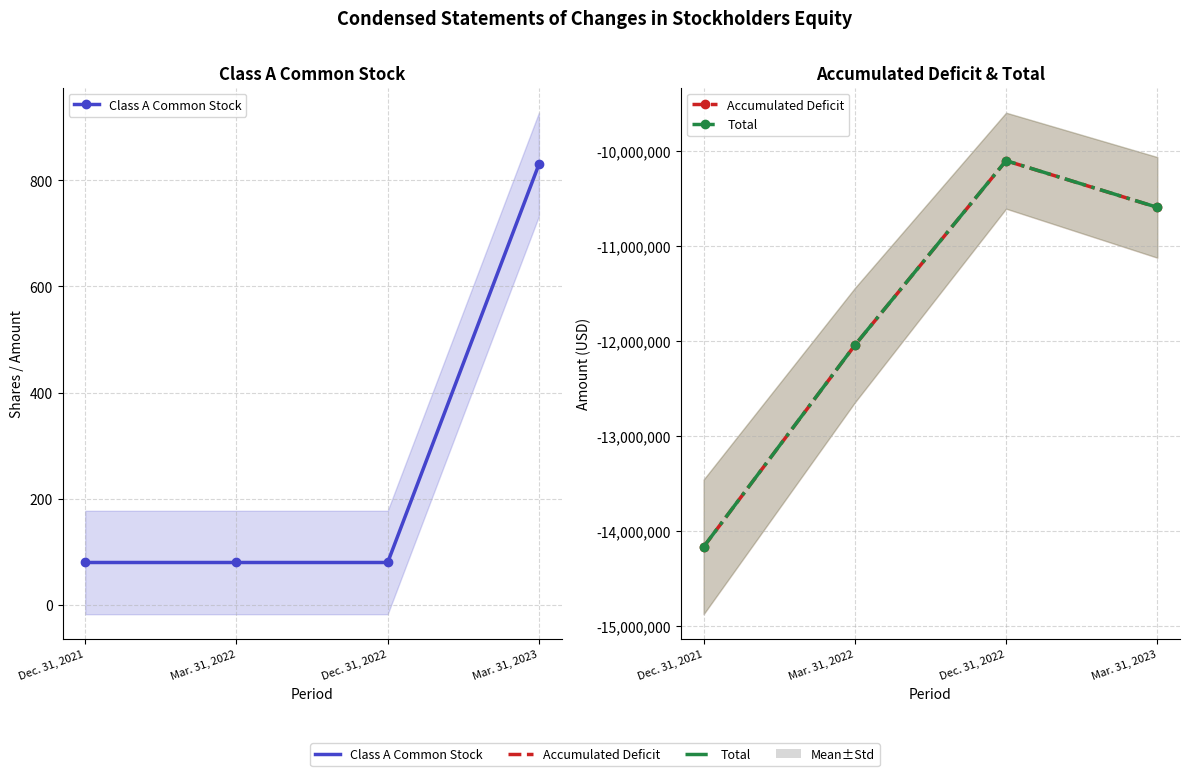

What are all the series names shown in the legend?

Class A Common Stock, Accumulated Deficit, Total